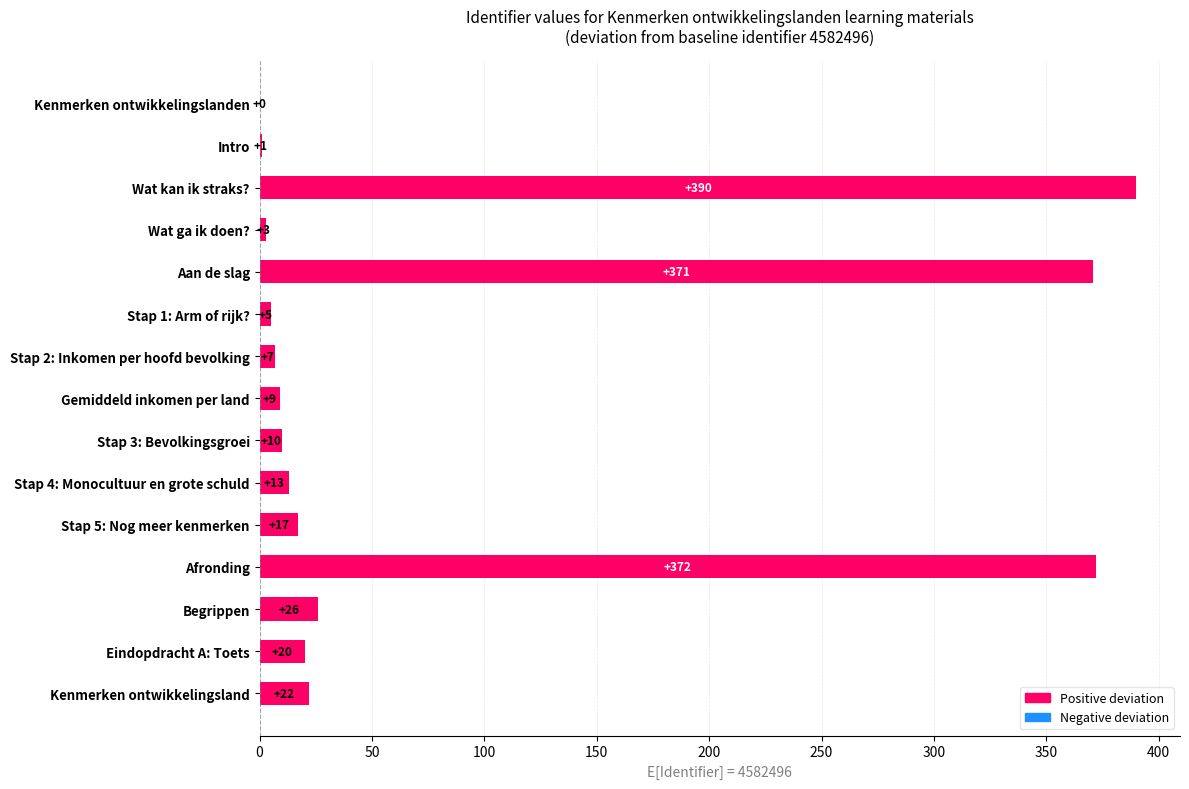

Read the value at Afronding, to the nearest 50.

350